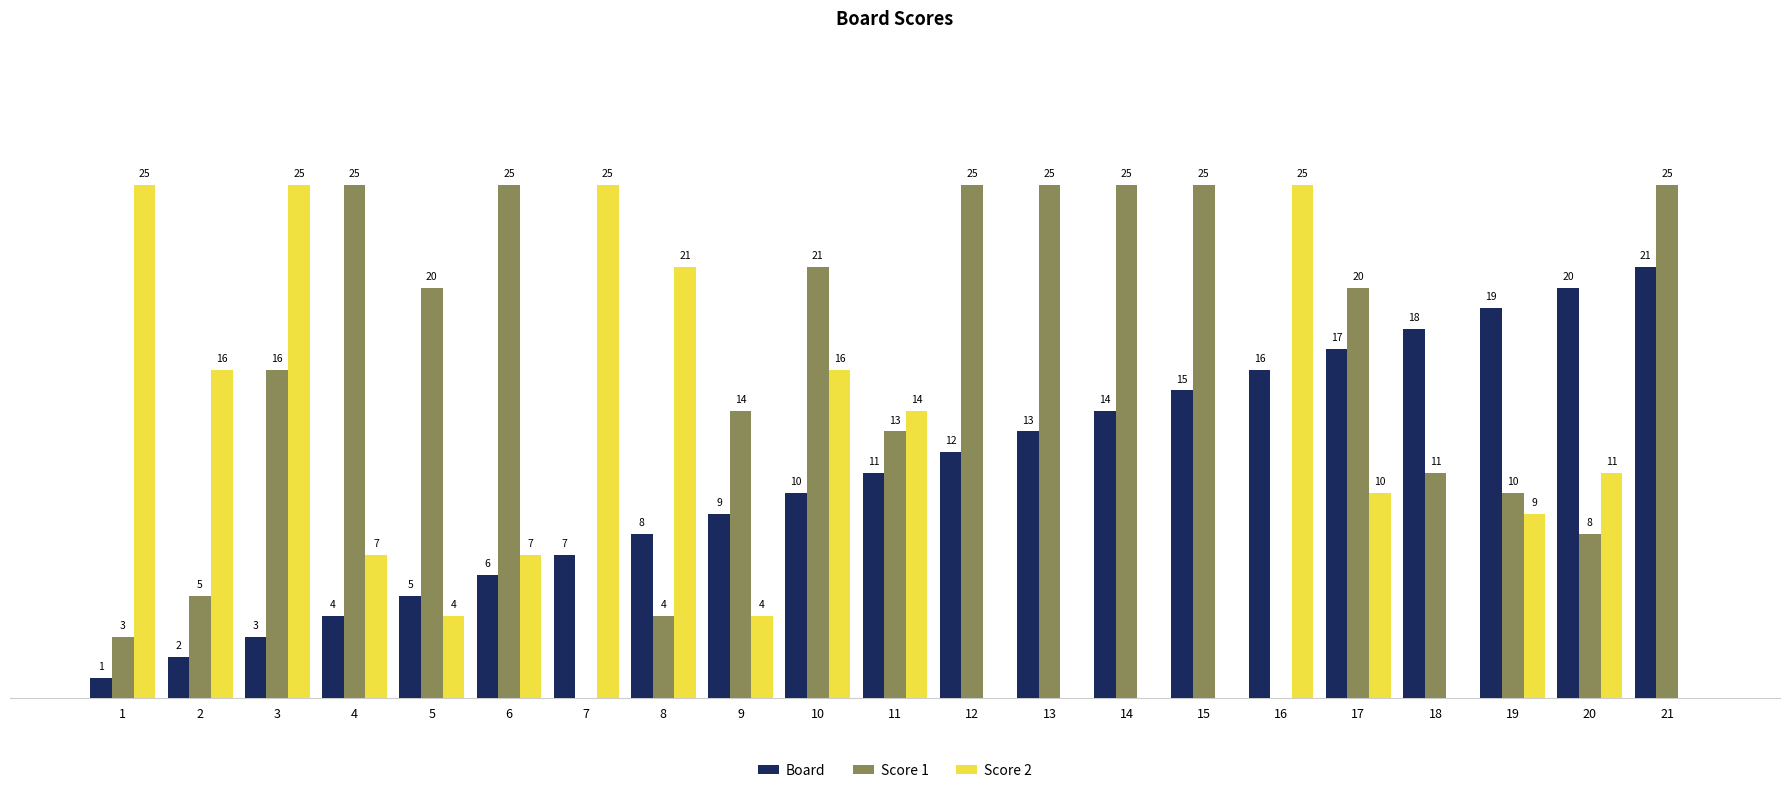

Between 7 and 19, which series saw the biggest shift?

Score 2